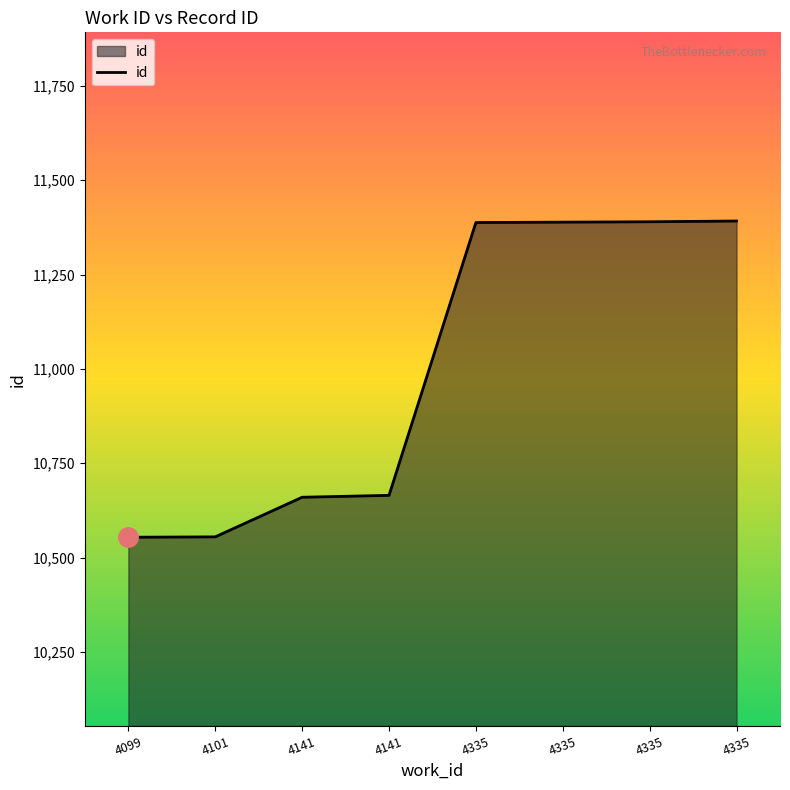

Reading right to left, list all the values displayed in this chart.

4335=11392	4335=11390	4335=11389	4335=11388	4141=10665	4141=10660	4101=10555	4099=10554